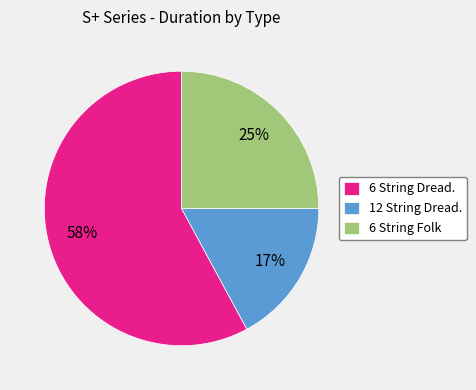

Is there any slice that represents more than half of the pie?

Yes